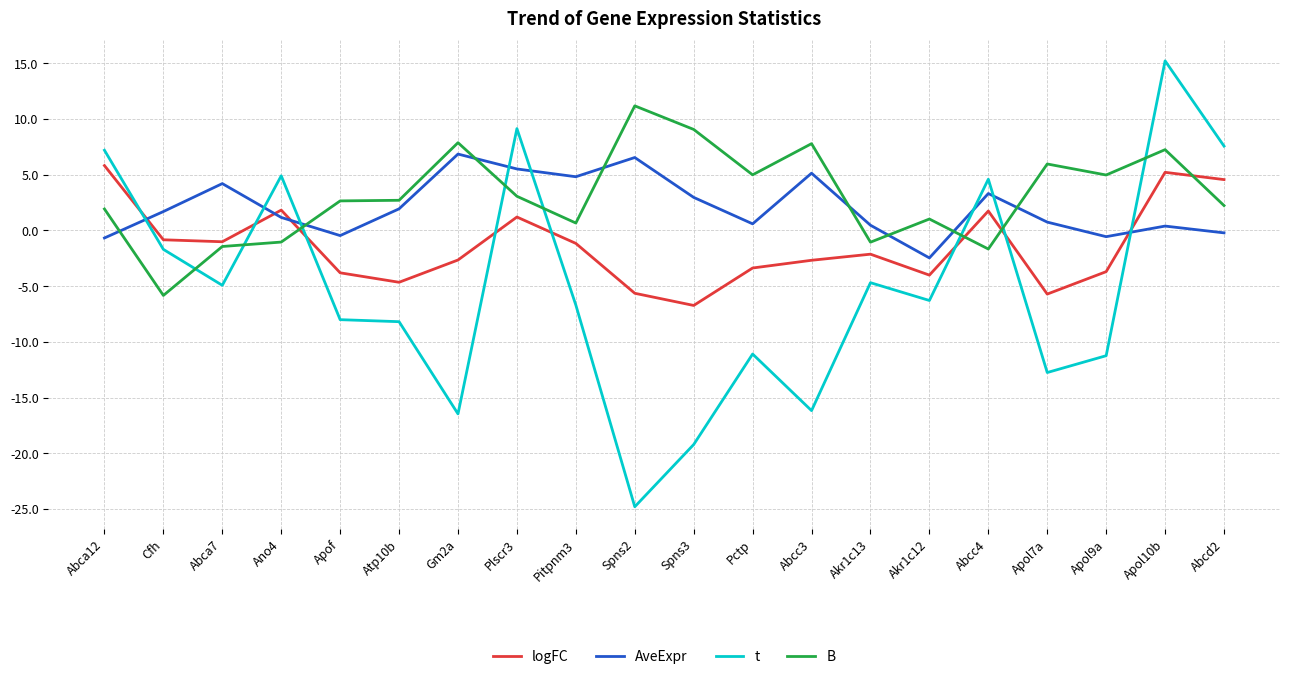

What is the total value across all series at Atp10b?

-8.2